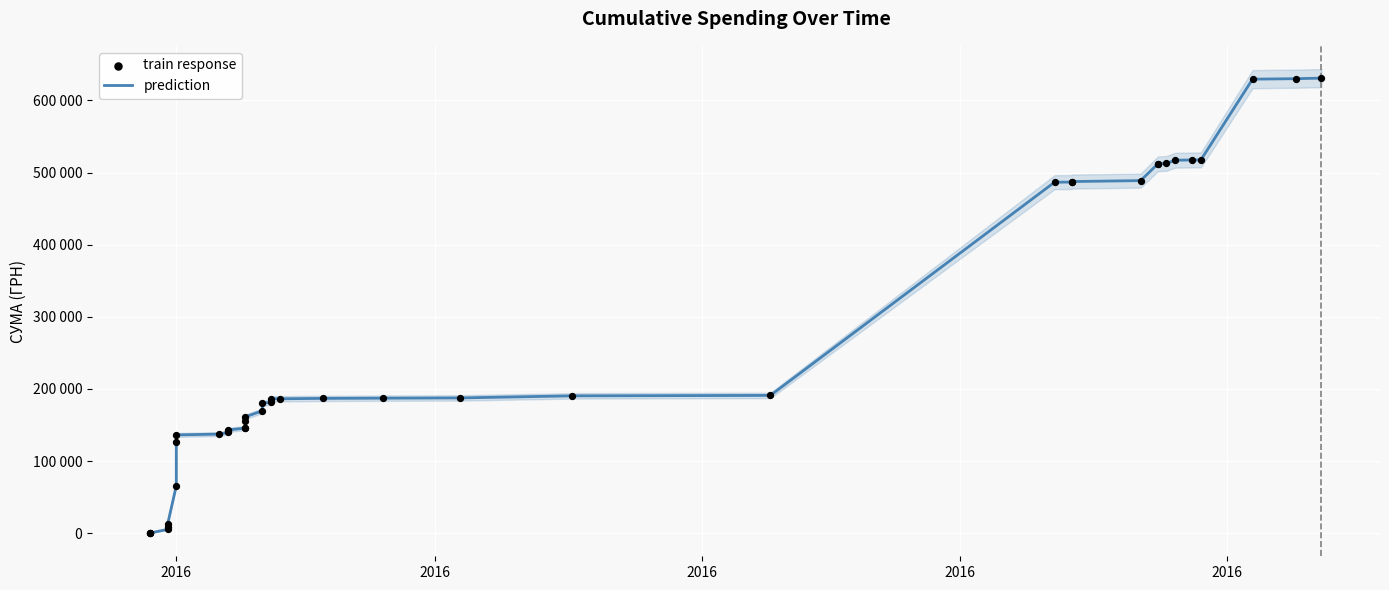

At how many categories does at least one series exceed 37168?

34